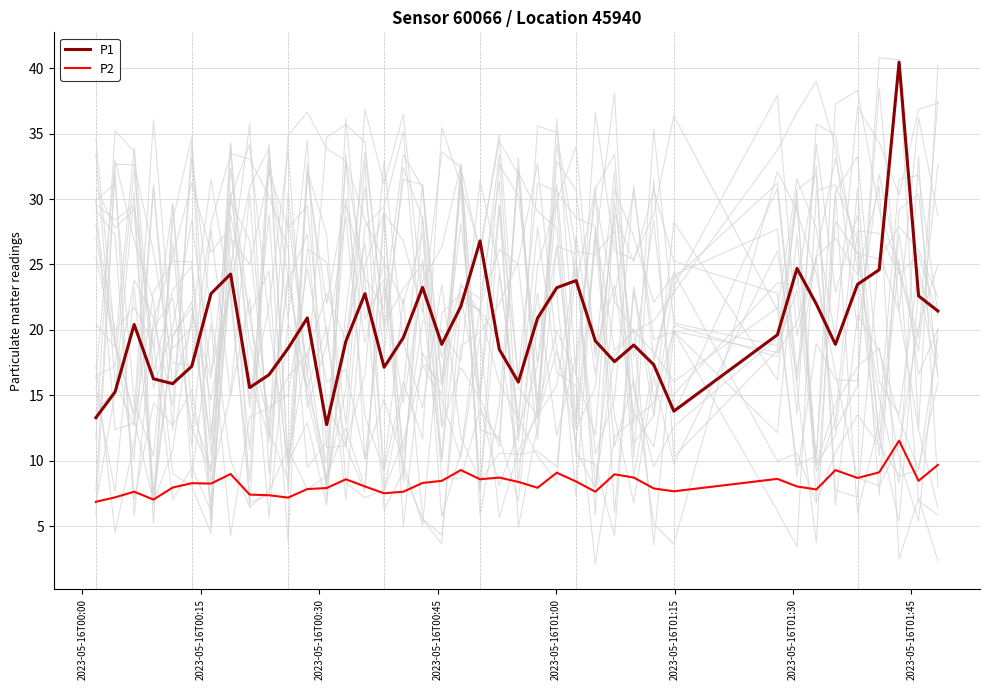

True or false: P1 and P2 cross at least once.

False